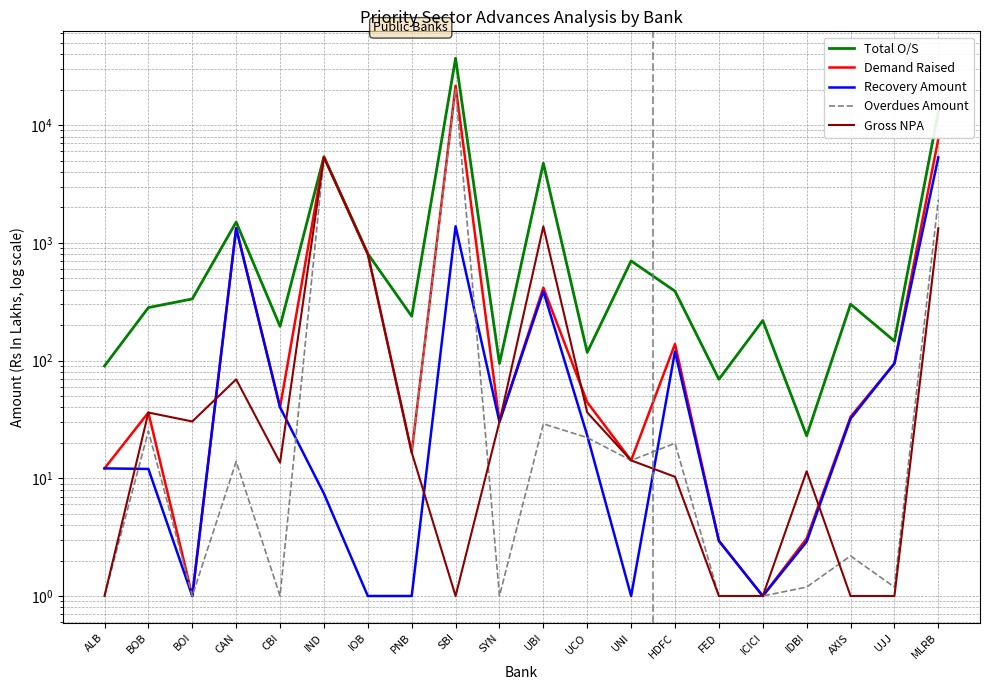

List the labels in order of Total O/S value, largest first.

SBI, MLRB, IND, UBI, CAN, IOB, UNI, HDFC, BOI, AXIS, BOB, PNB, ICICI, CBI, UJJ, UCO, SYN, ALB, FED, IDBI